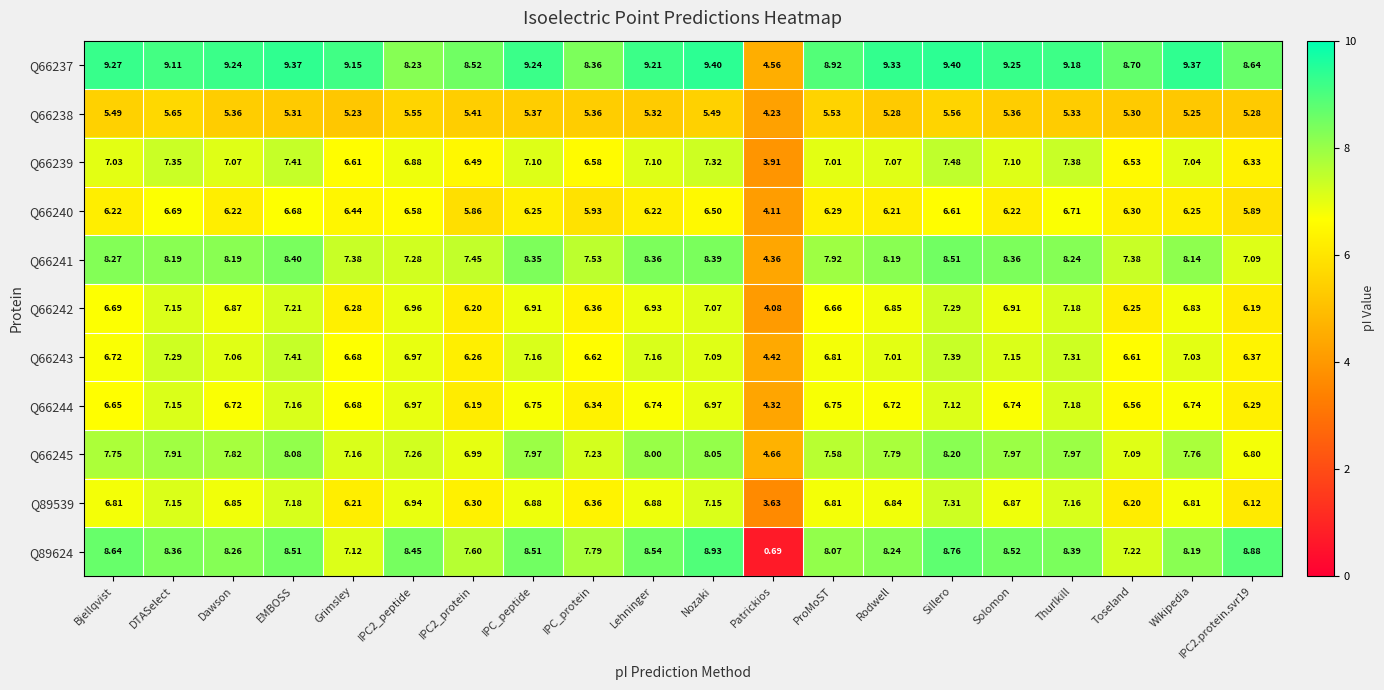

At which category is the sum across all series the highest?

Sillero